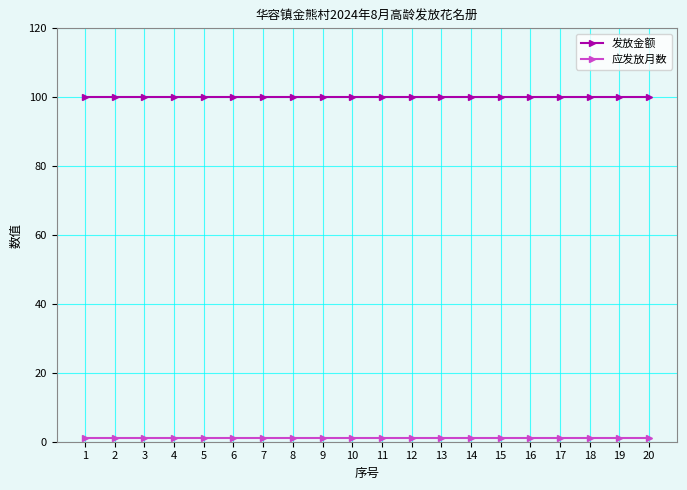

The value of 发放金额 at 1 is 23. True or false?

False